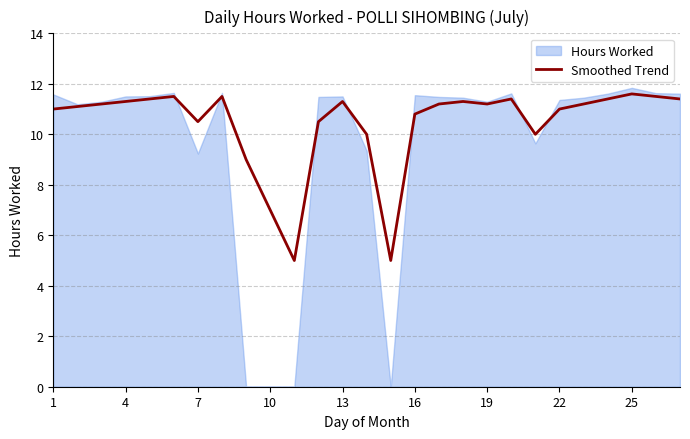

Reading left to right, what are all the values shown in this chart?

11.0	11.1	11.2	11.3	11.4	11.5	10.5	11.5	9.0	7.0	5.0	10.5	11.3	10.0	5.0	10.8	11.2	11.3	11.2	11.4	10.0	11.0	11.2	11.4	11.6	11.5	11.4